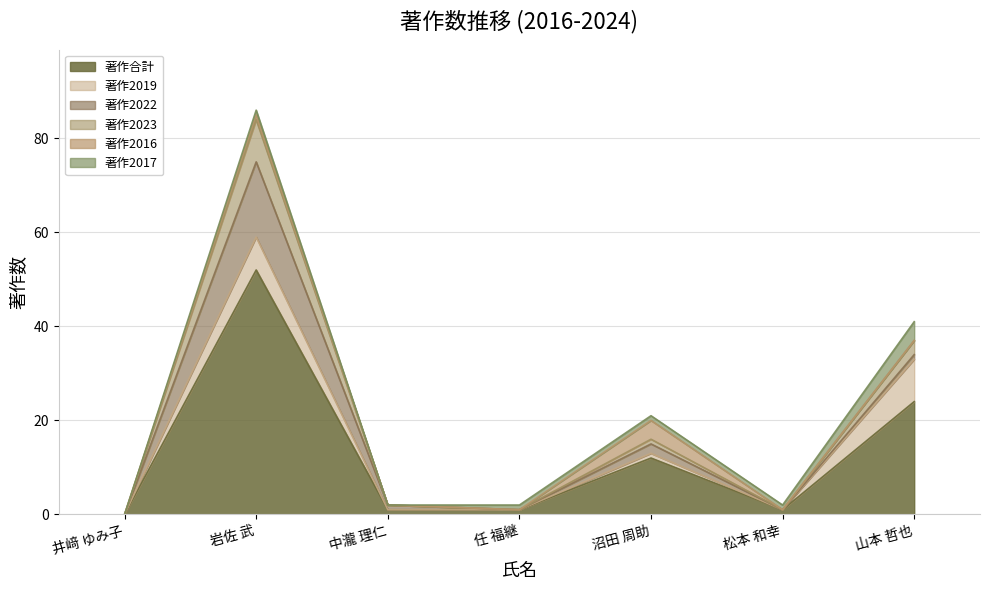

What is the difference between the highest and lowest values at 山本 哲也?

24